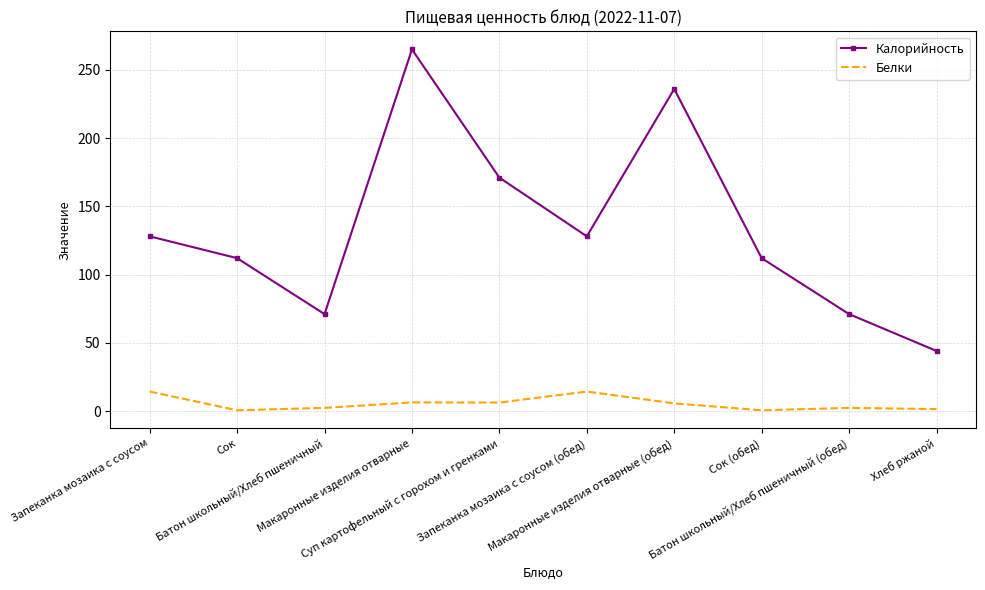

Which series has the largest total across all categories?

Калорийность